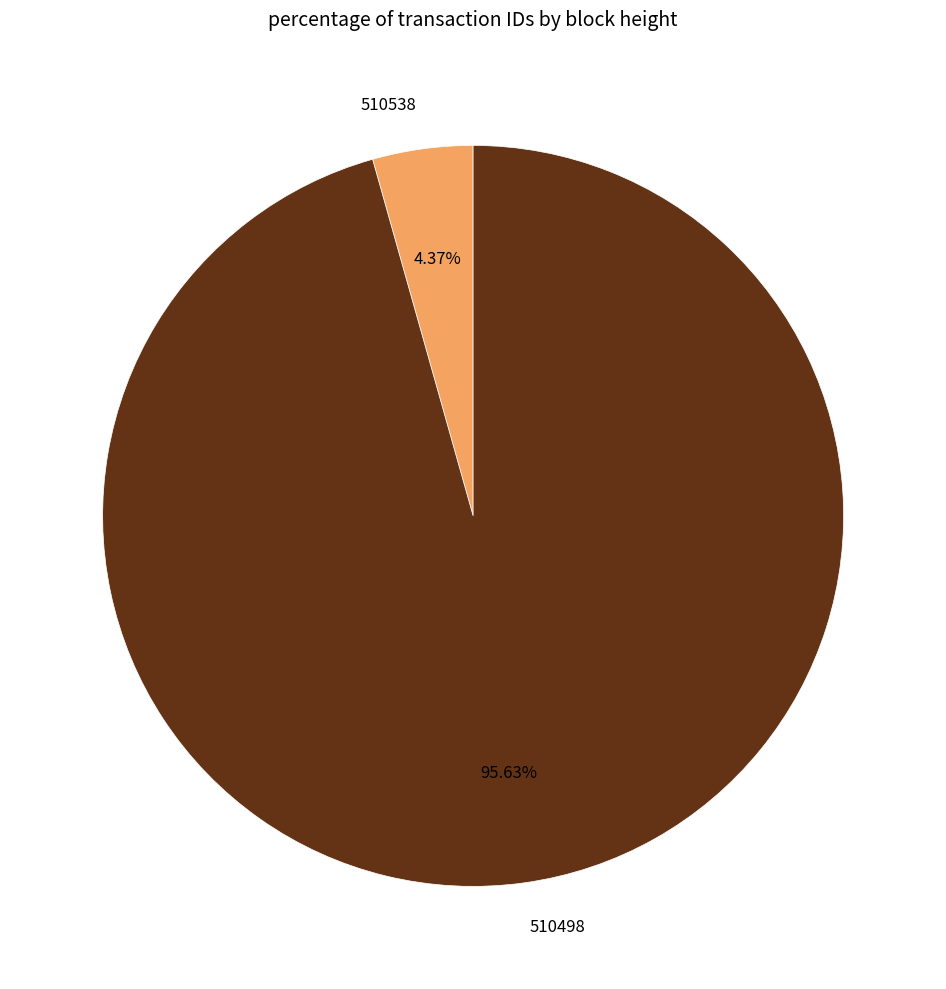

How many slices are in this pie chart?

2